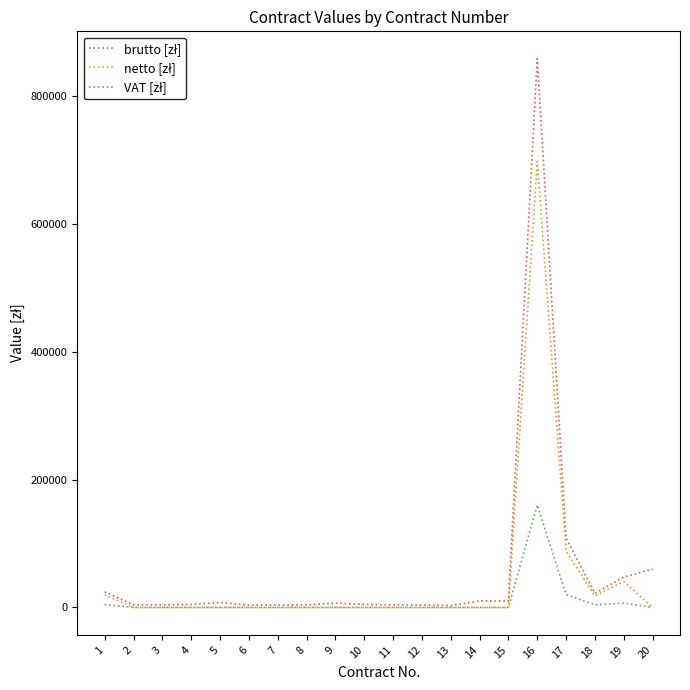

What is the maximum value shown in the chart?

858940.0